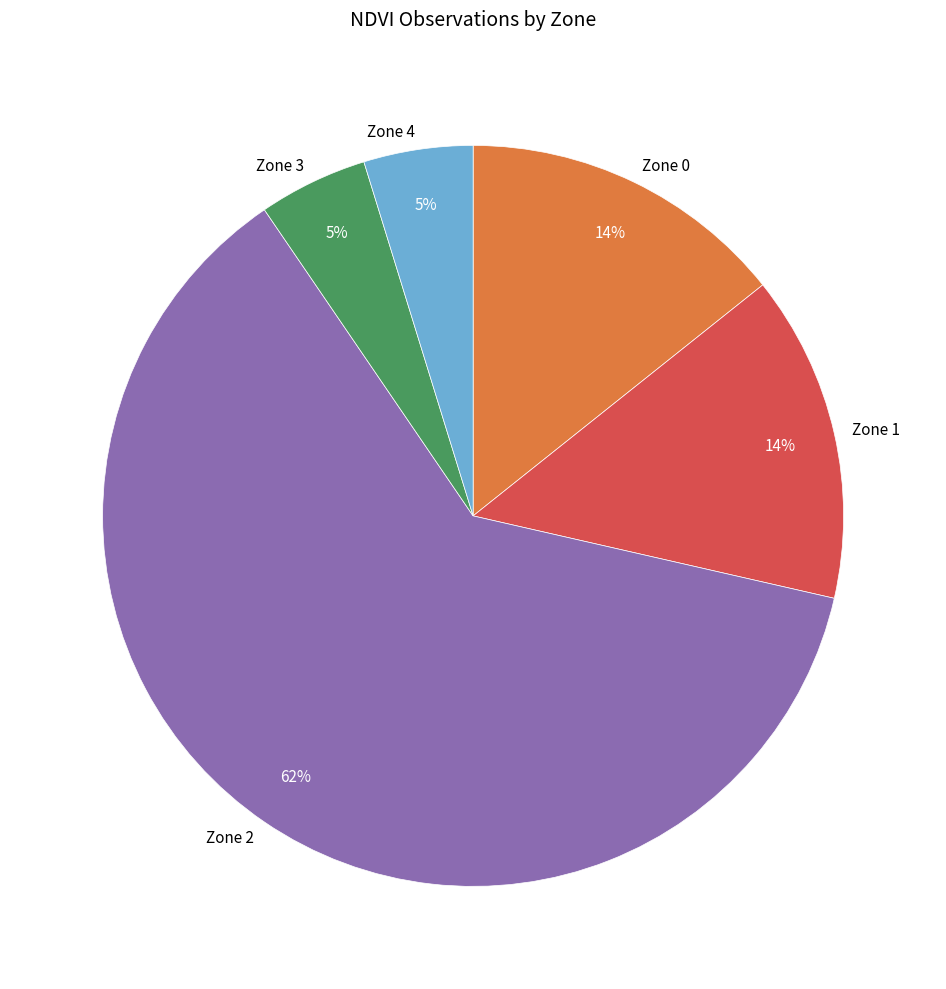

Which slice is the largest?

Zone 2